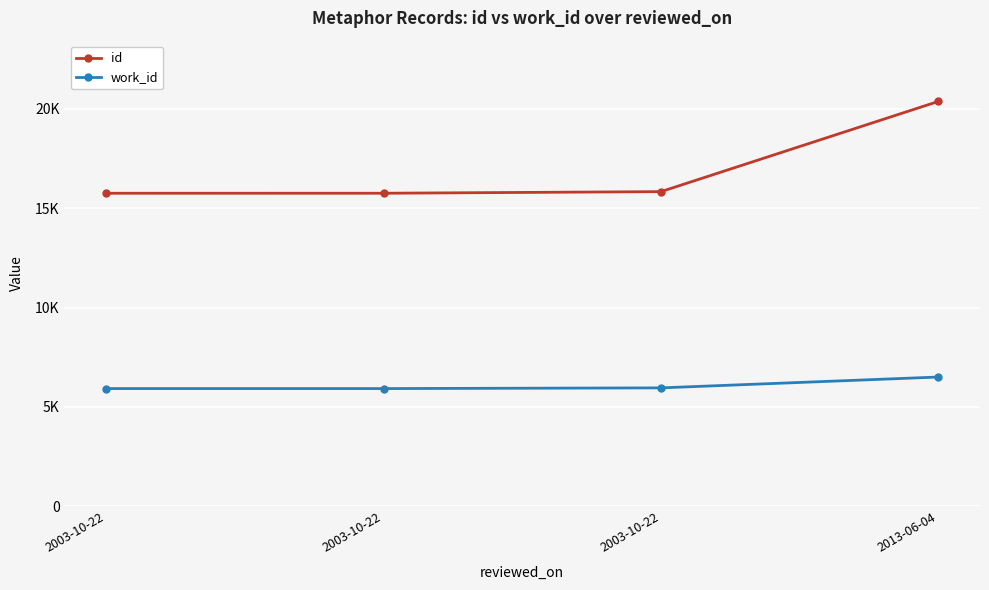

Is the value of work_id at 2003-10-22 greater than the value of id at 2003-10-22?

No